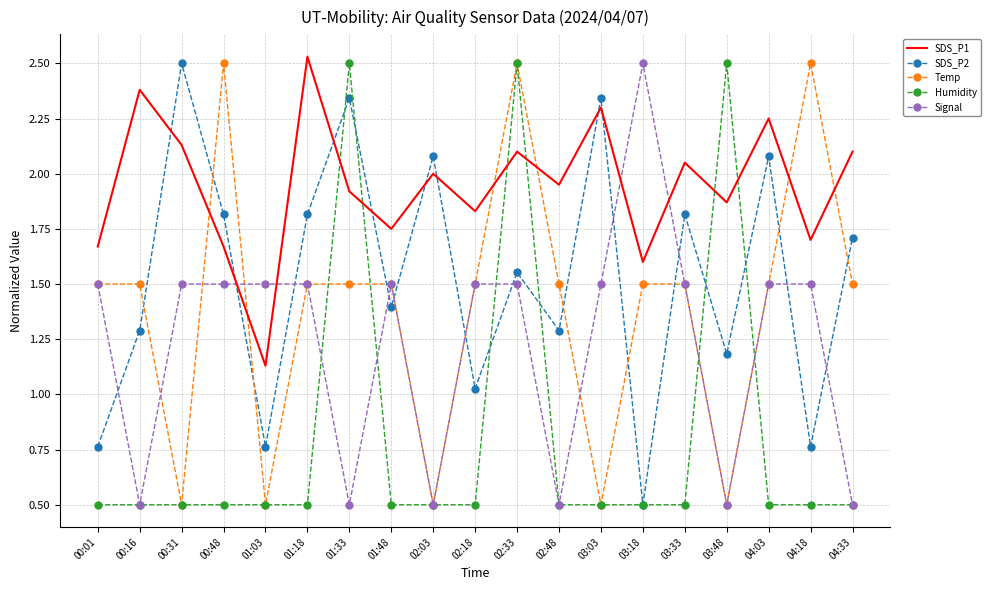

Which series ends up on top after the final intersection of Signal and SDS_P2?

SDS_P2